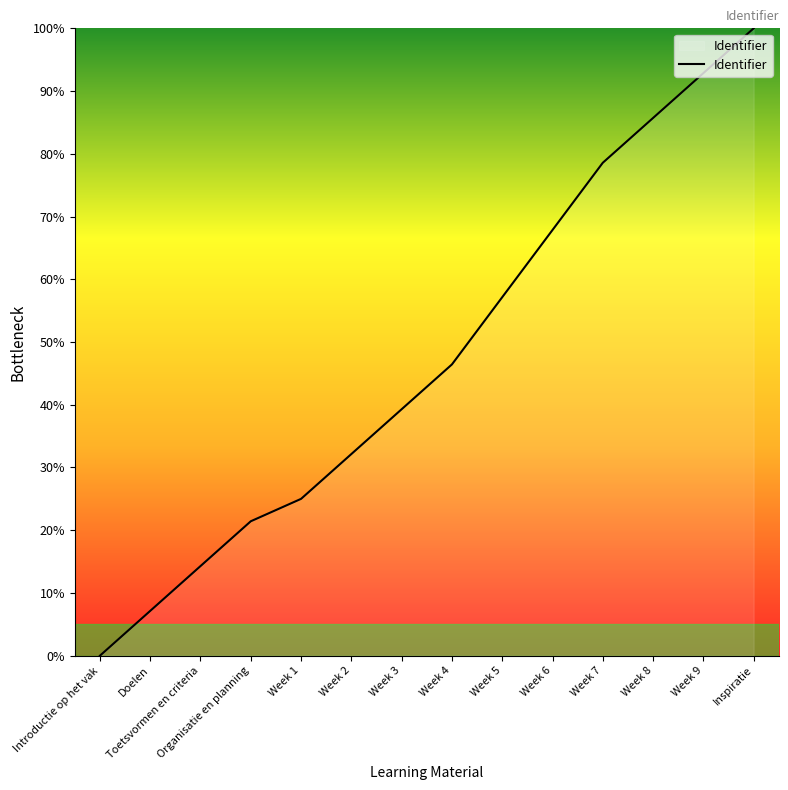

Which has a higher value, Week 7 or Week 4?

Week 7